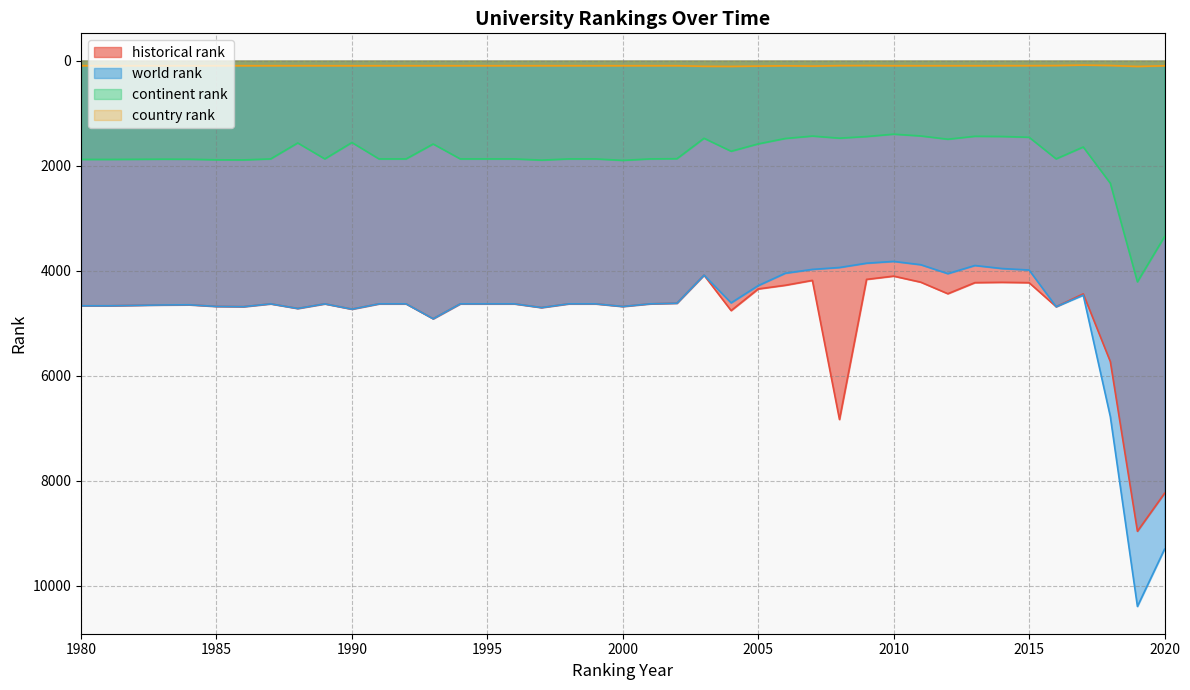

Rank the series by their maximum value, from lowest to highest.

country rank, continent rank, historical rank, world rank